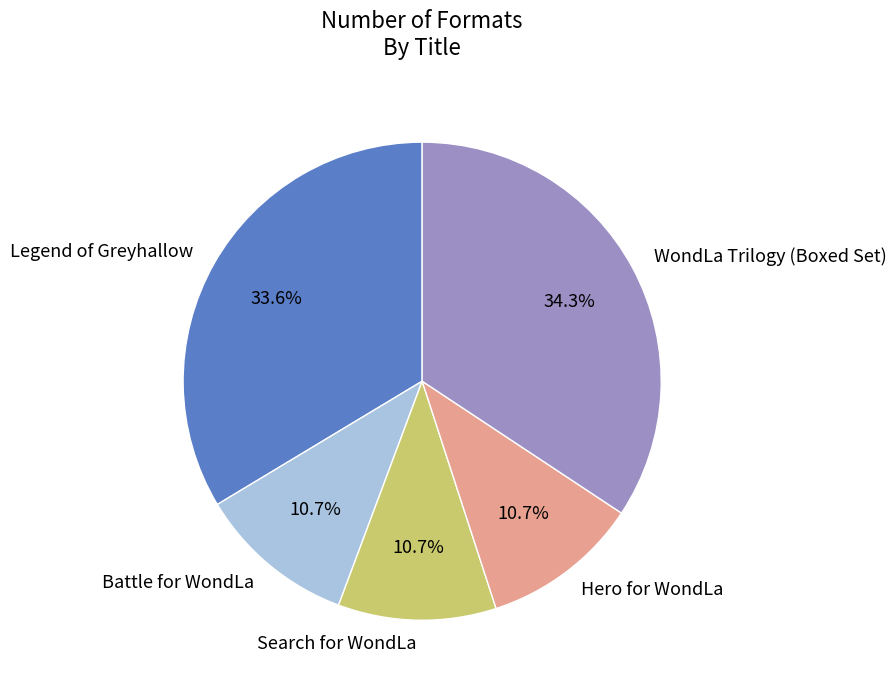

To the nearest percent, what is the difference between the largest and smallest slice percentages?

24%